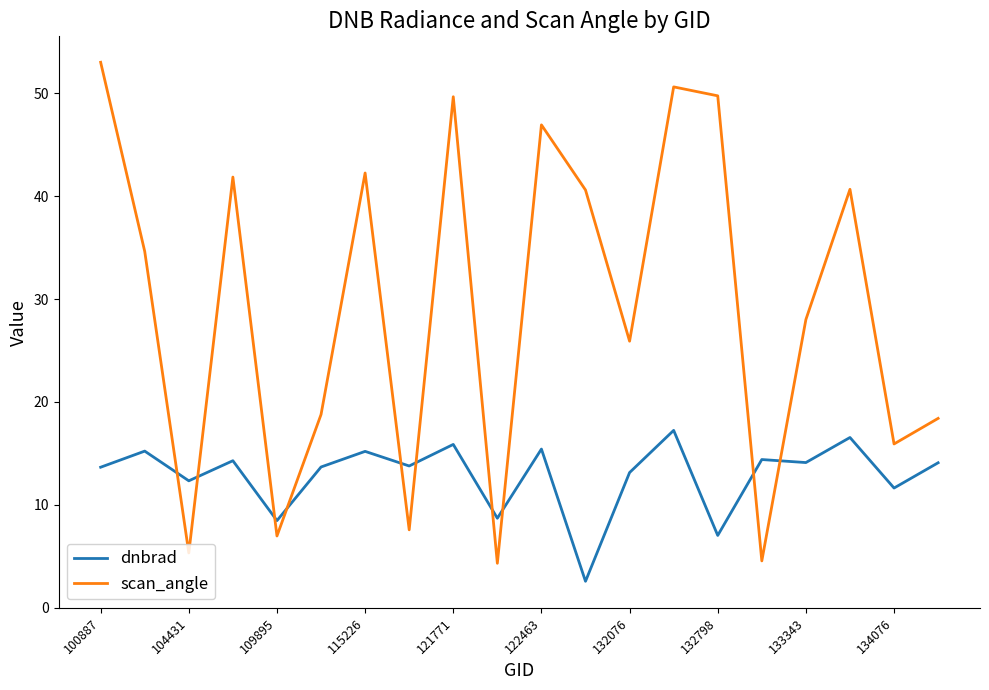

What are all the series names shown in the legend?

dnbrad, scan_angle